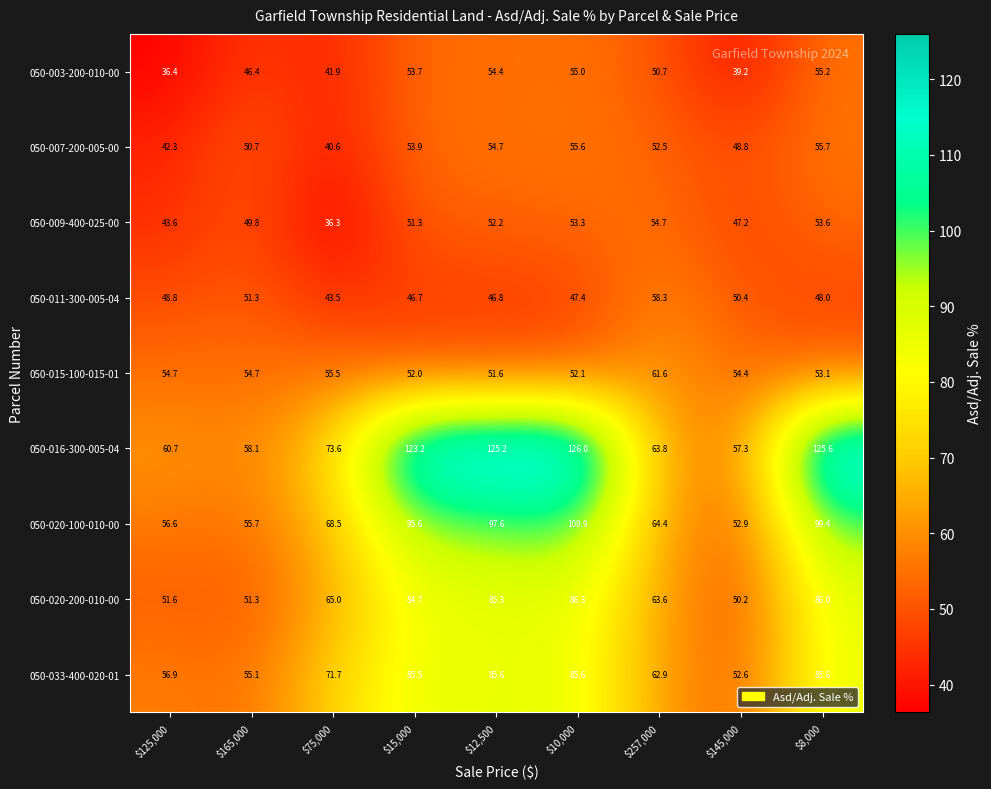

At how many categories does at least one series exceed 118?

4